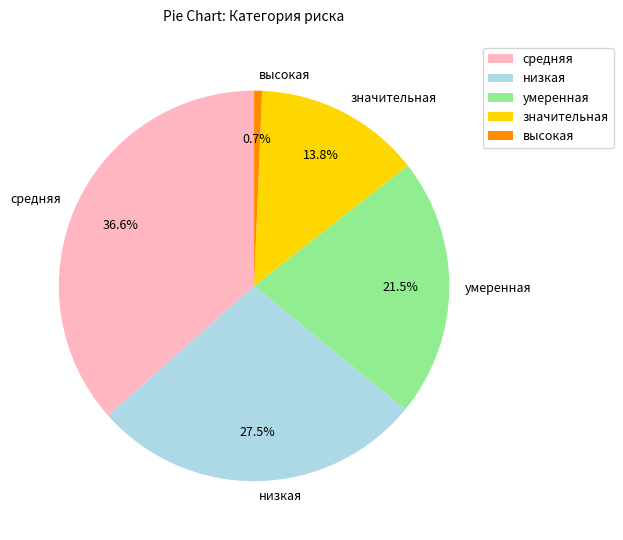

Rank the categories by value from highest to lowest.

средняя, низкая, умеренная, значительная, высокая